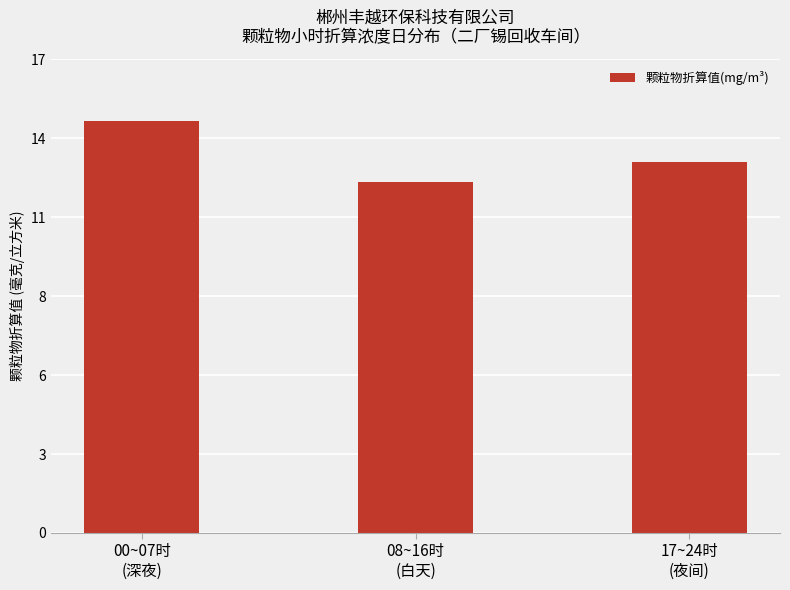

What is the difference between the maximum and minimum values?

2.2